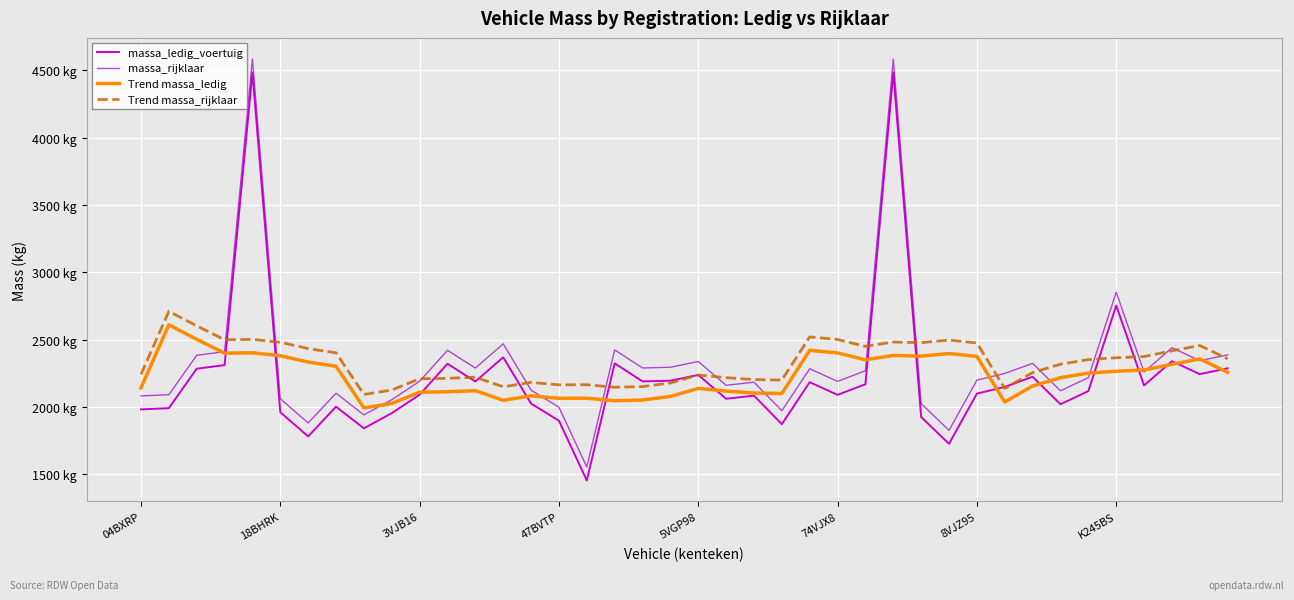

What is the sum of all massa_ledig_voertuig values?

88838.0